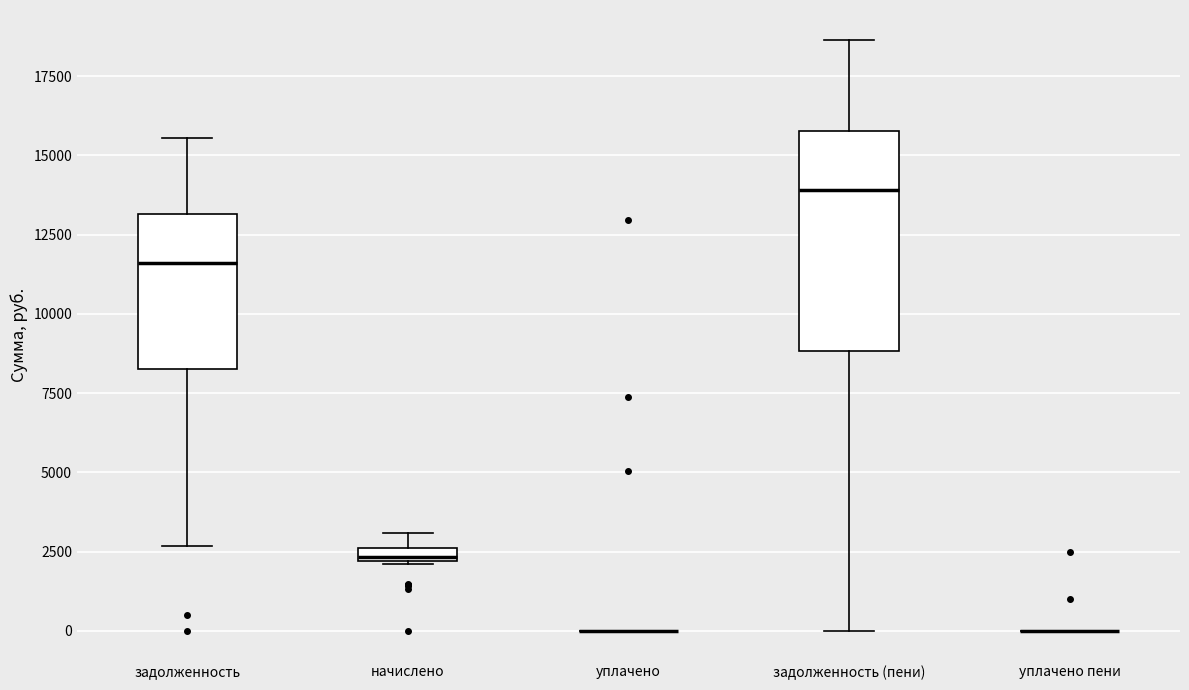

Where is the upper edge of the box for начислено on the y-axis? The values are not printed on the chart, so give them approximately, as read against the axis.

2500